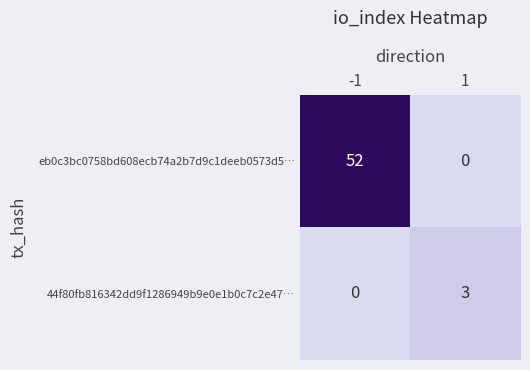

What is the maximum value shown in the chart?

52